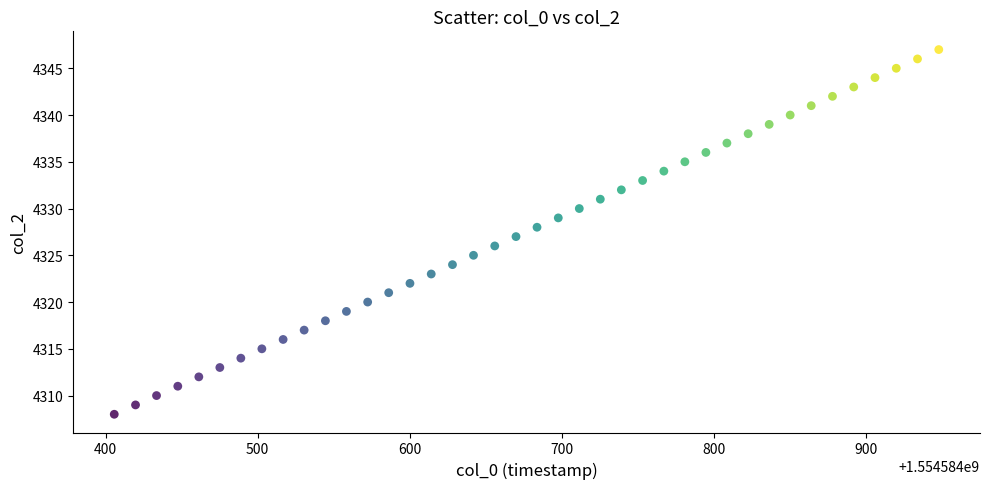

What is the range of Y values (max minus min)?

39